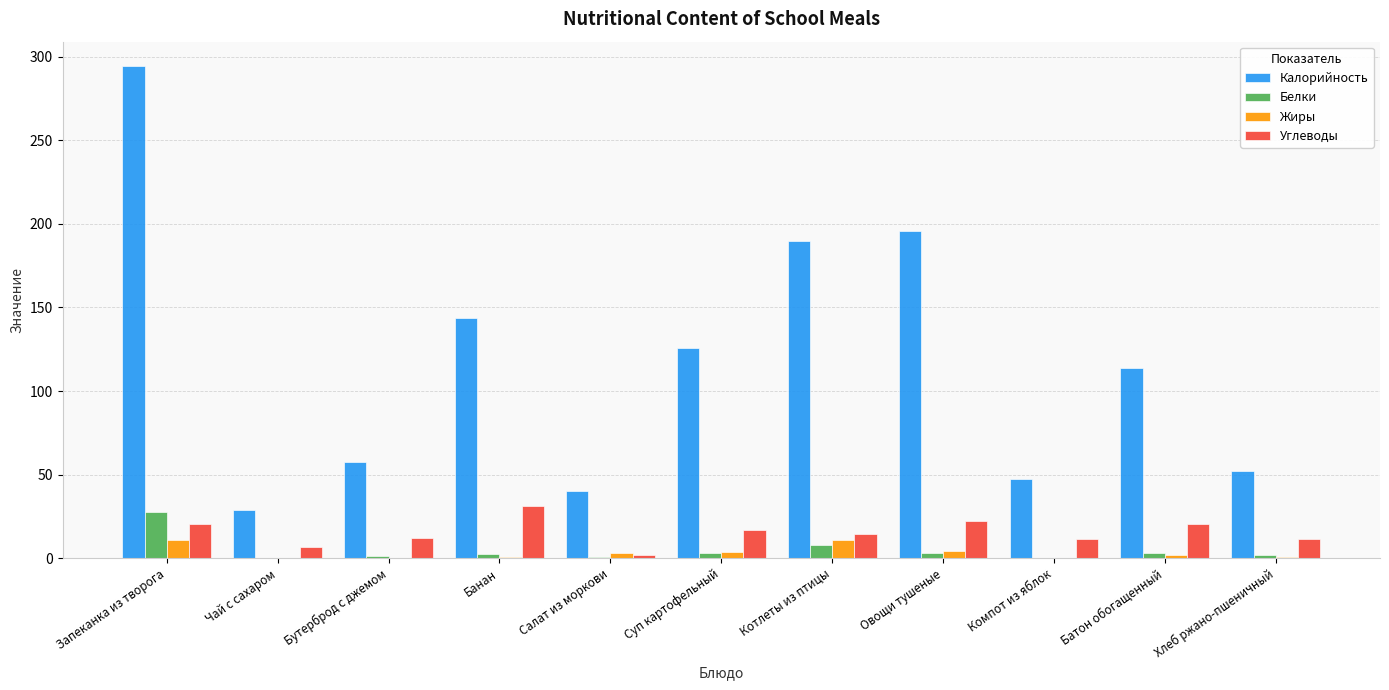

The value of Калорийность at Компот из яблок is 64.9. True or false?

False